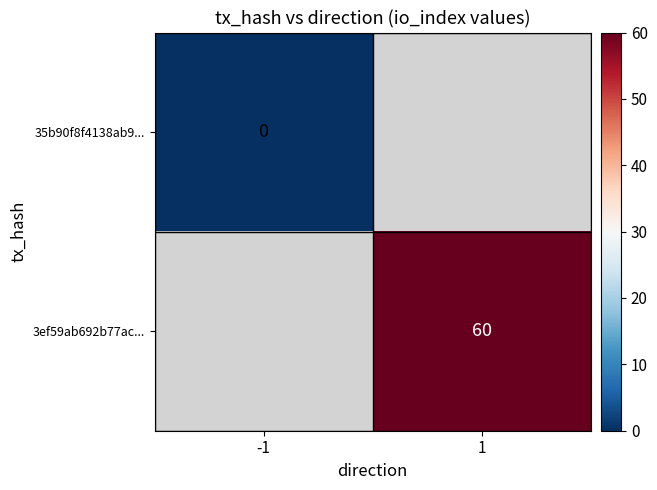

The value of 3ef59ab692b77ac... at 1 is 89. True or false?

False